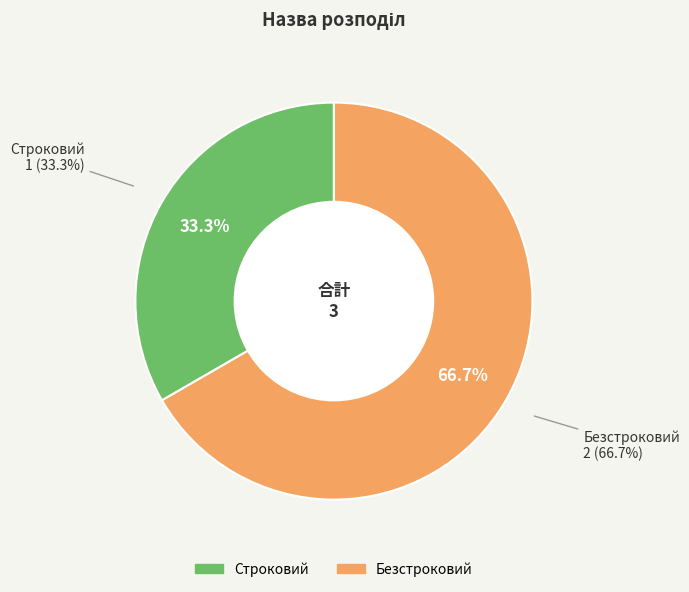

Rank the categories by value from lowest to highest.

Строковий, Безстроковий